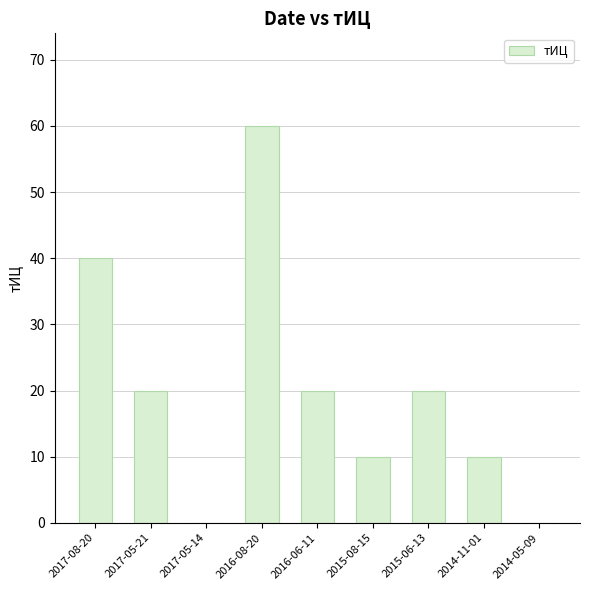

True or false: the data shows 9 at 2016-06-11.

False